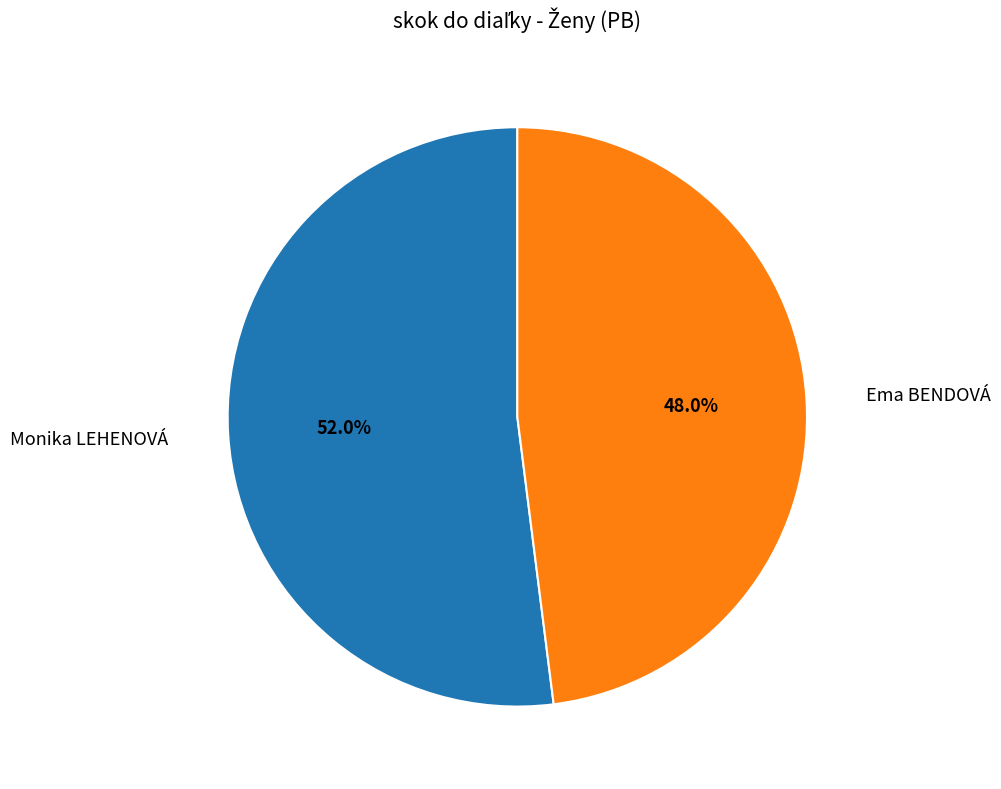

Does any single category account for the majority?

Yes